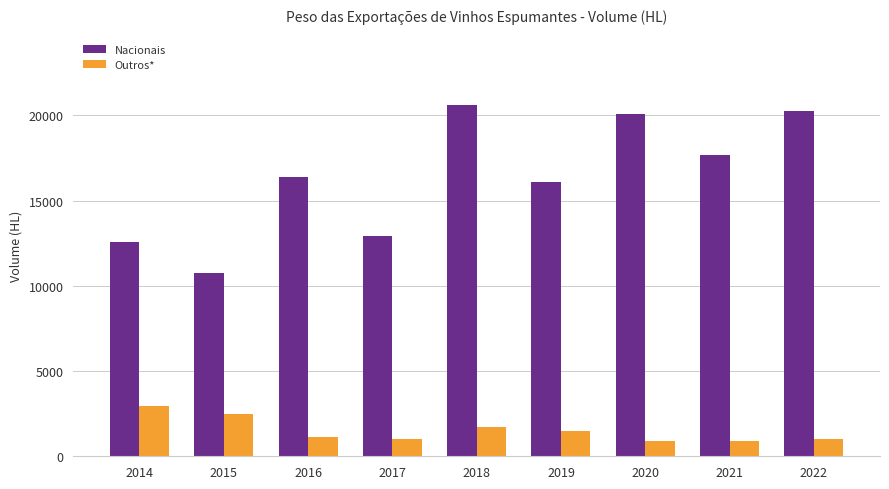

At which label does Nacionais reach its minimum?

2015